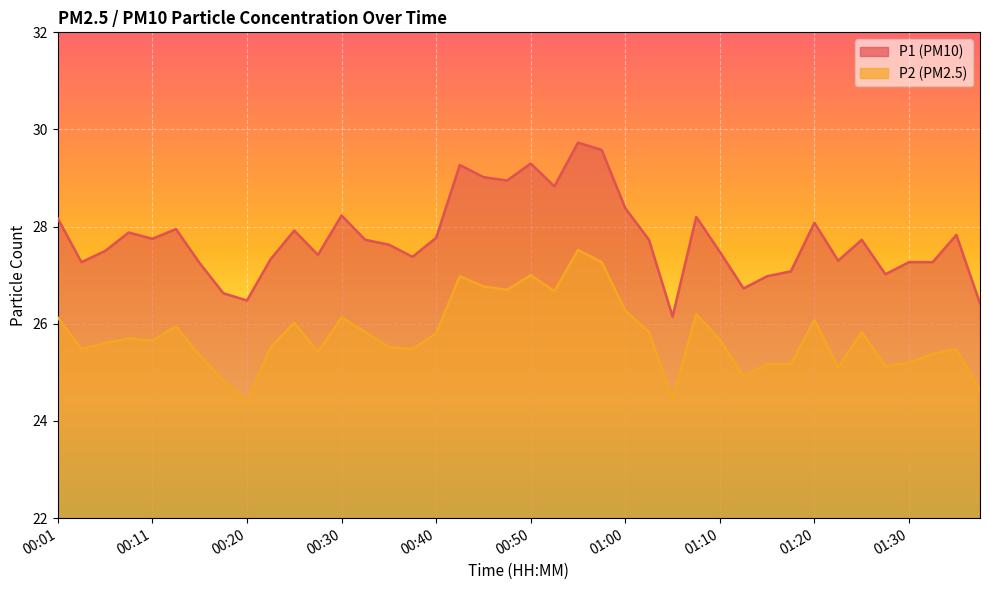

What is the difference between the highest and lowest values at 00:28?

2.0